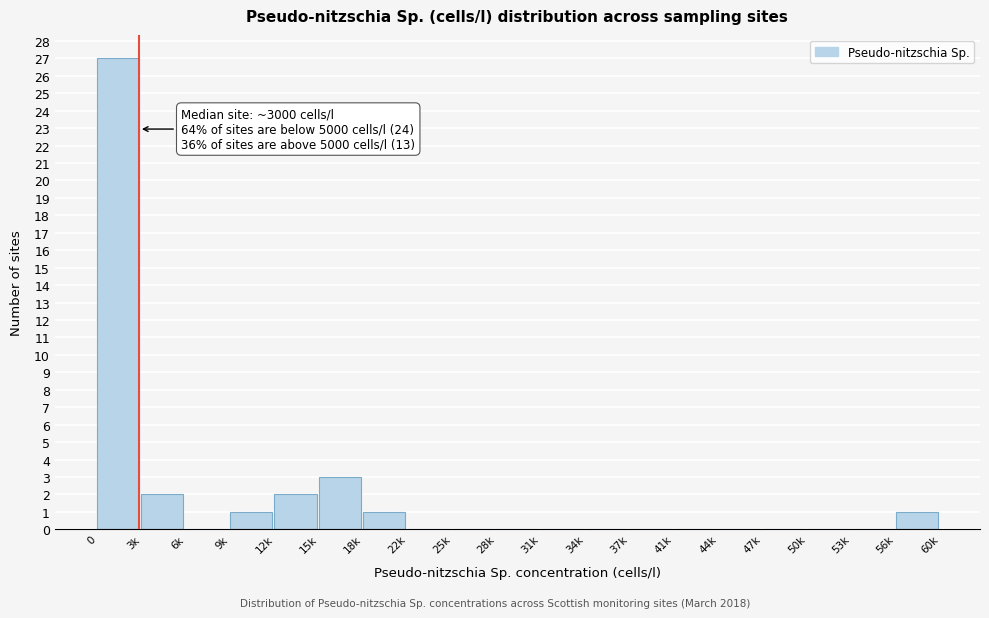

Reading left to right, transcribe all the data shown in this chart.

0=27	3k=2	6k=0	9k=1	12k=2	15k=3	18k=1	22k=0	25k=0	28k=0	31k=0	34k=0	37k=0	41k=0	44k=0	47k=0	50k=0	53k=0	56k=1